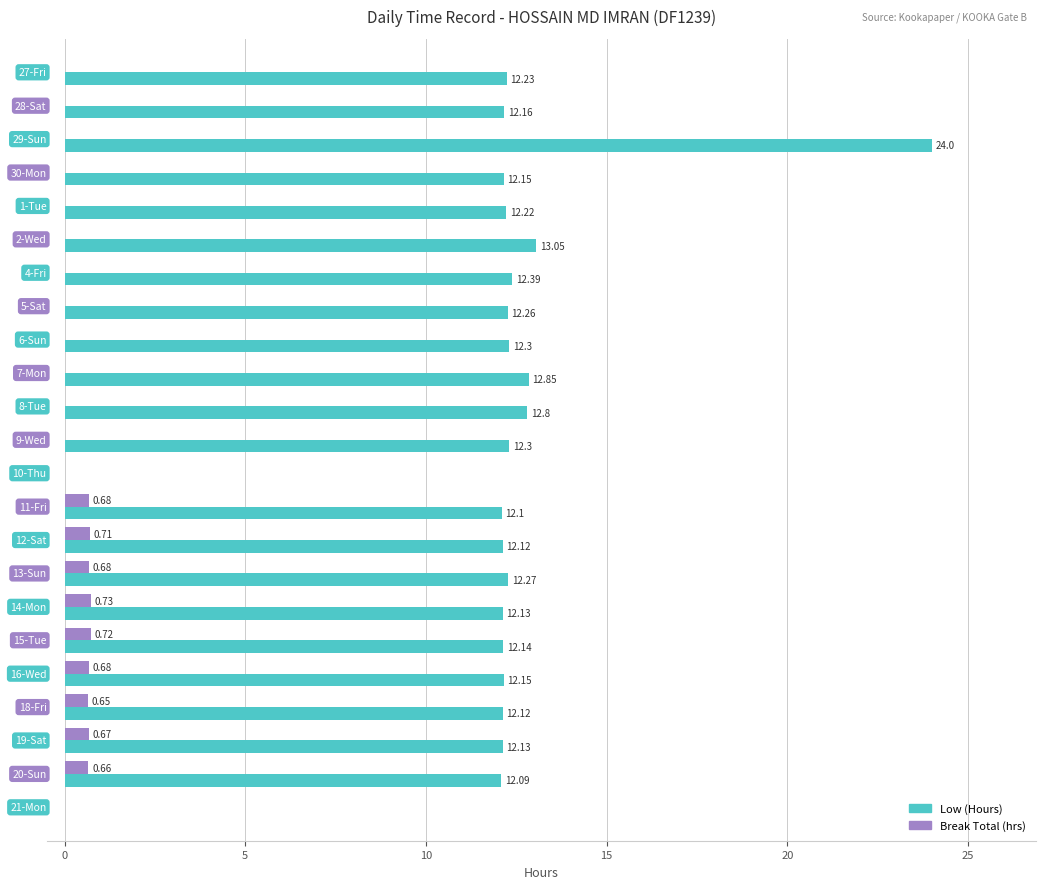

Which series has the largest total across all categories?

Low (Hours)